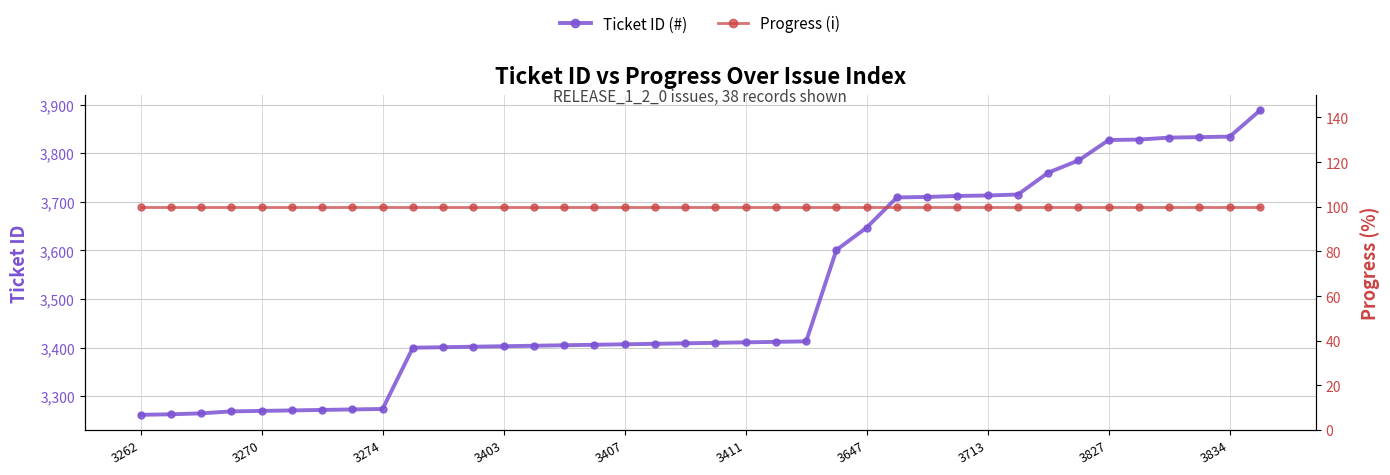

At which category is the sum across all series the highest?

37